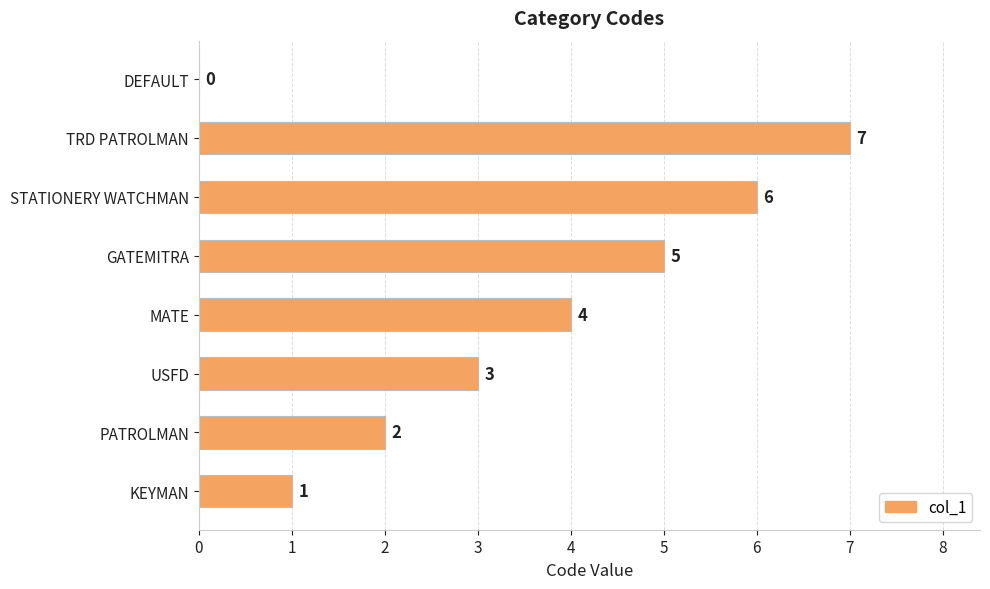

Which category has the highest value across all series?

TRD PATROLMAN